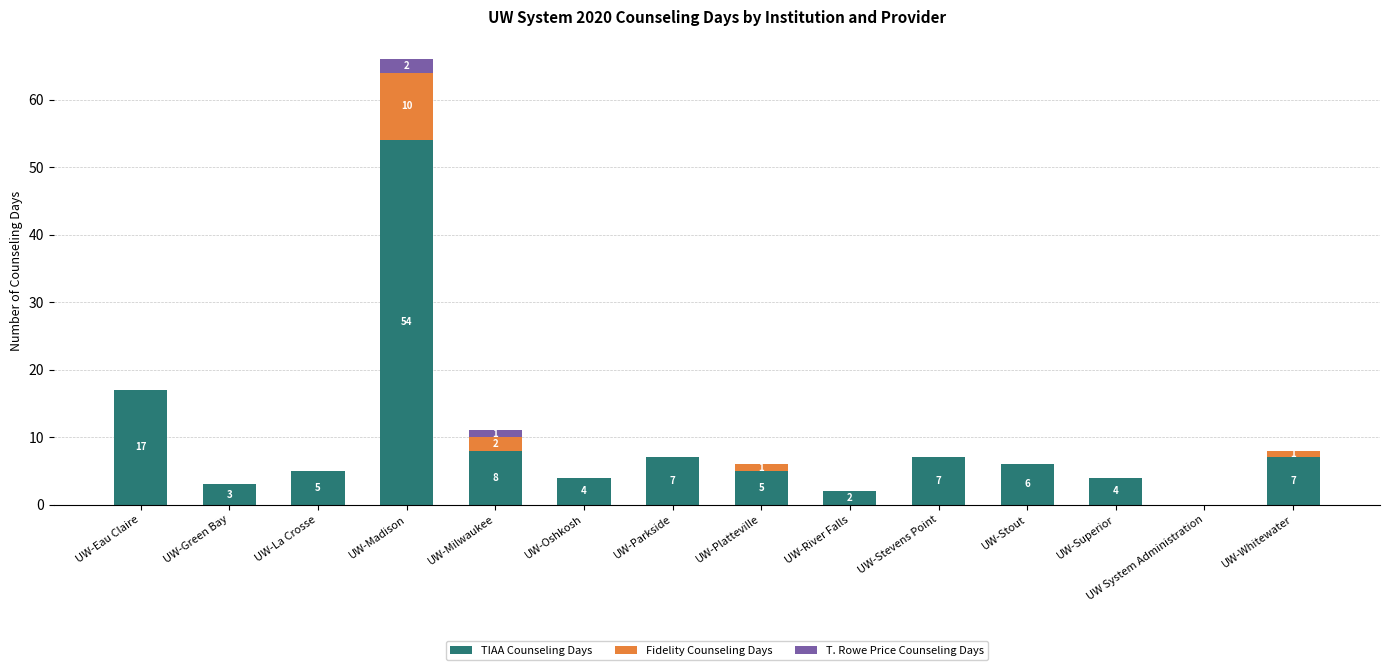

At which category is the sum across all series the highest?

UW-Madison